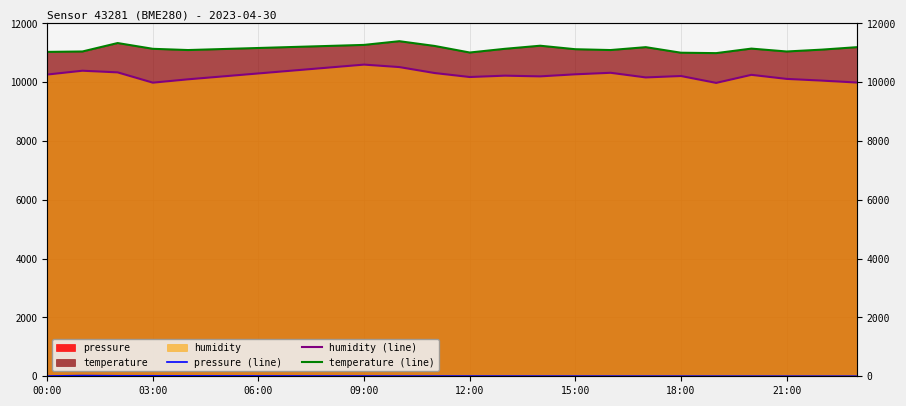

In humidity (line), how many points are lower than both neighbors (excluding endpoints)?

5